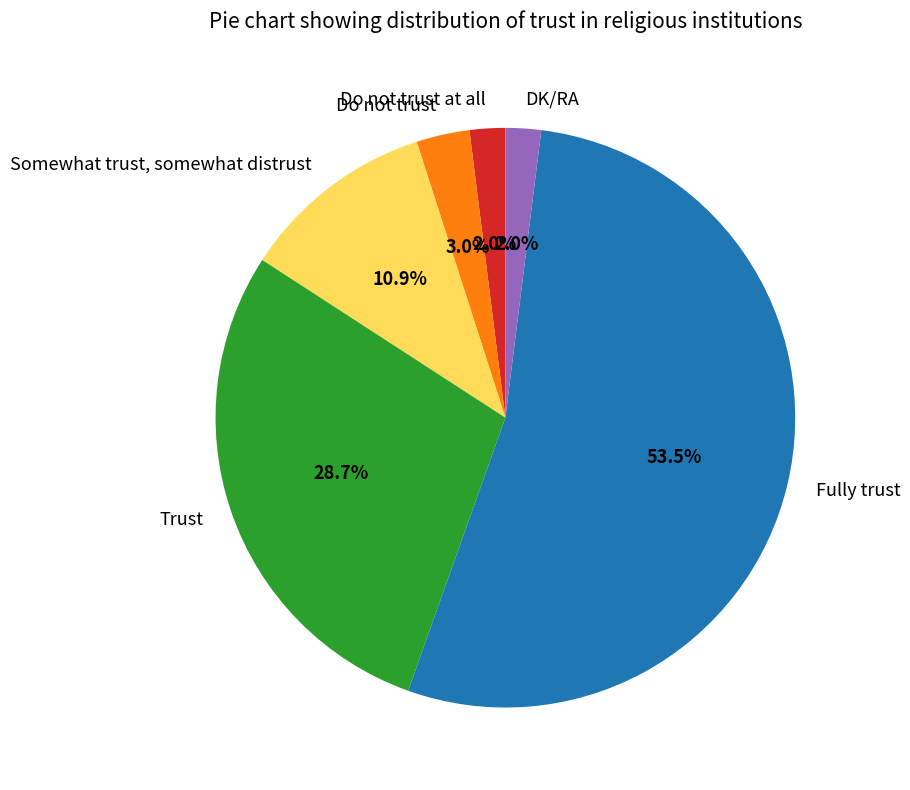

Which category accounts for the majority?

Fully trust